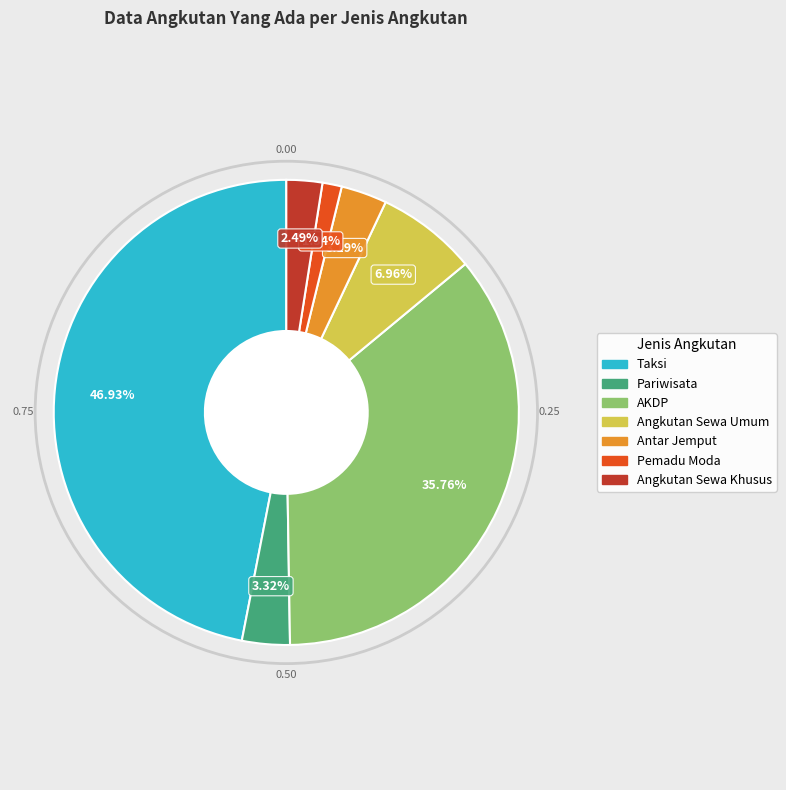

Does Angkutan Sewa Umum represent more than half of the total?

No